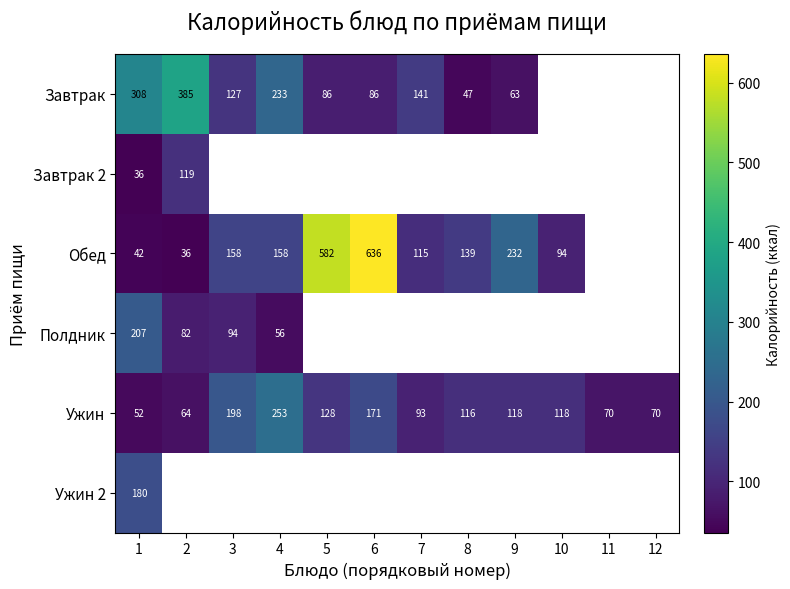

At which label is Ужин closest to 152?

6